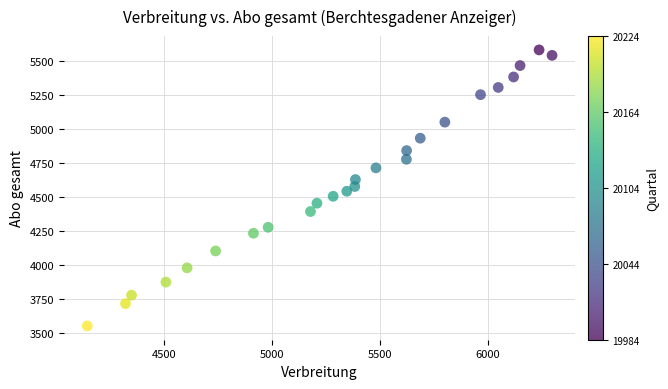

What is the range of Y values (max minus min)?

2029